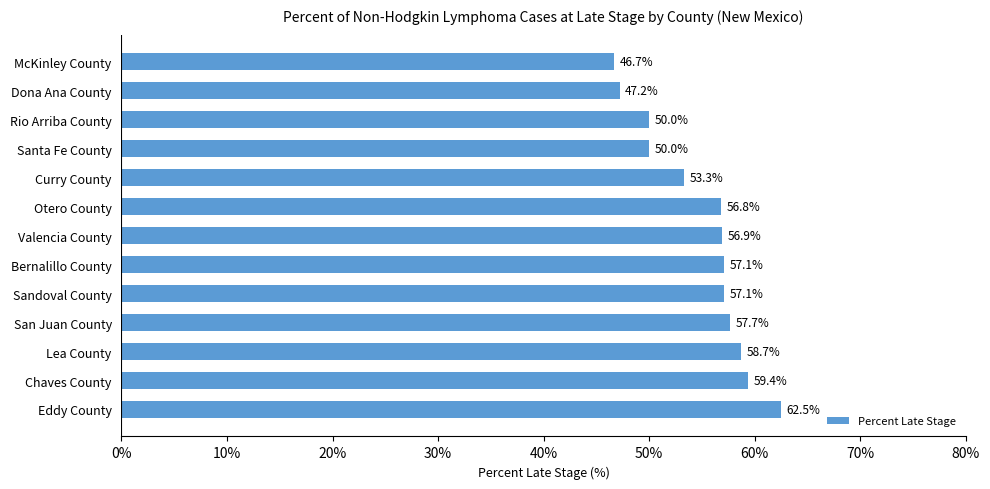

Which category has the lowest value across all series?

McKinley County